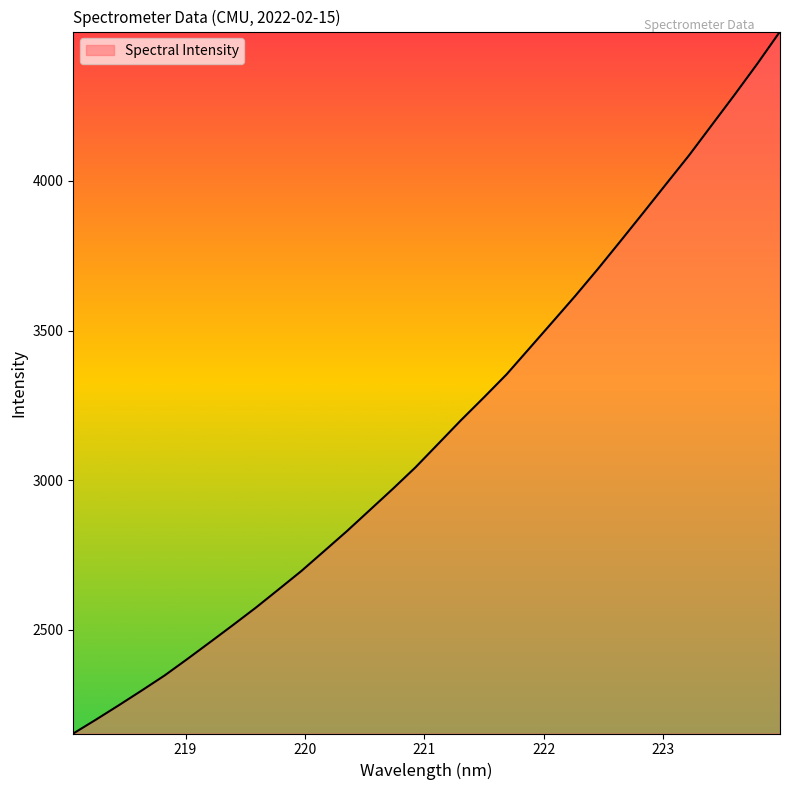

What is the minimum value shown in the chart?

2154.0